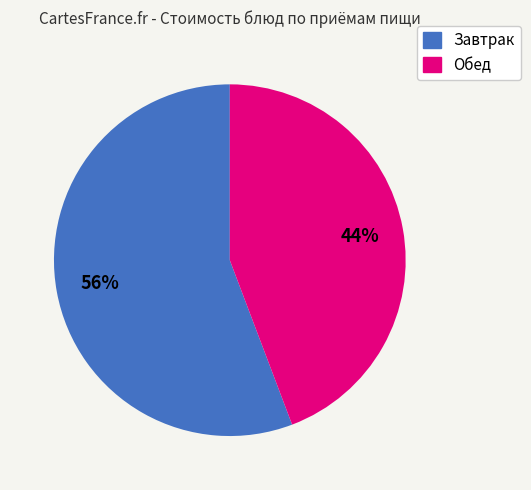

How many slices are in this pie chart?

2